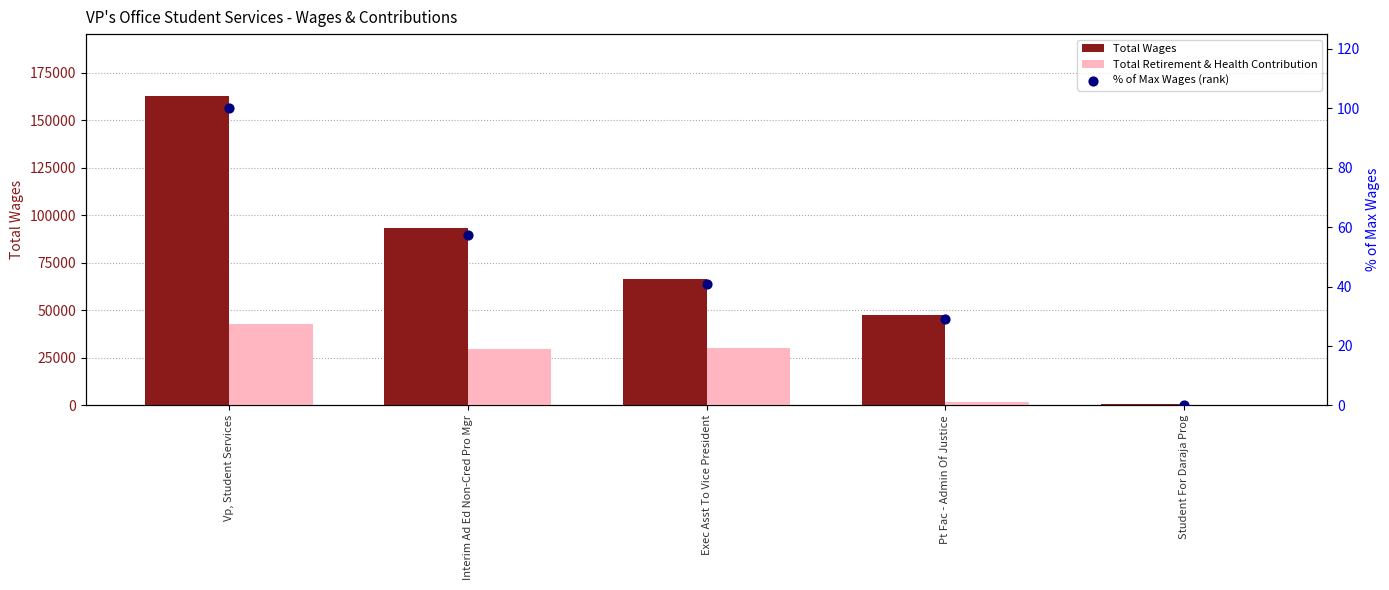

Which series reaches the minimum Y coordinate?

Total Retirement & Health Contribution